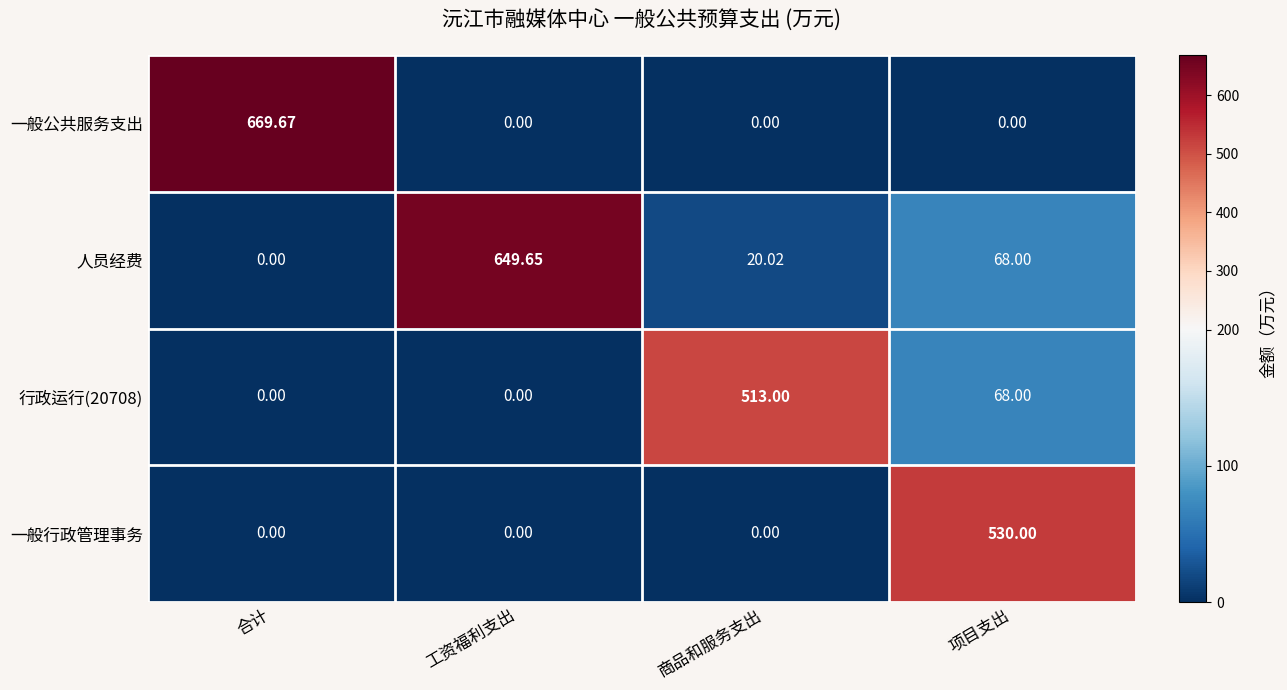

Is the value of 人员经费 at 工资福利支出 greater than the value of 行政运行(20708) at 工资福利支出?

Yes